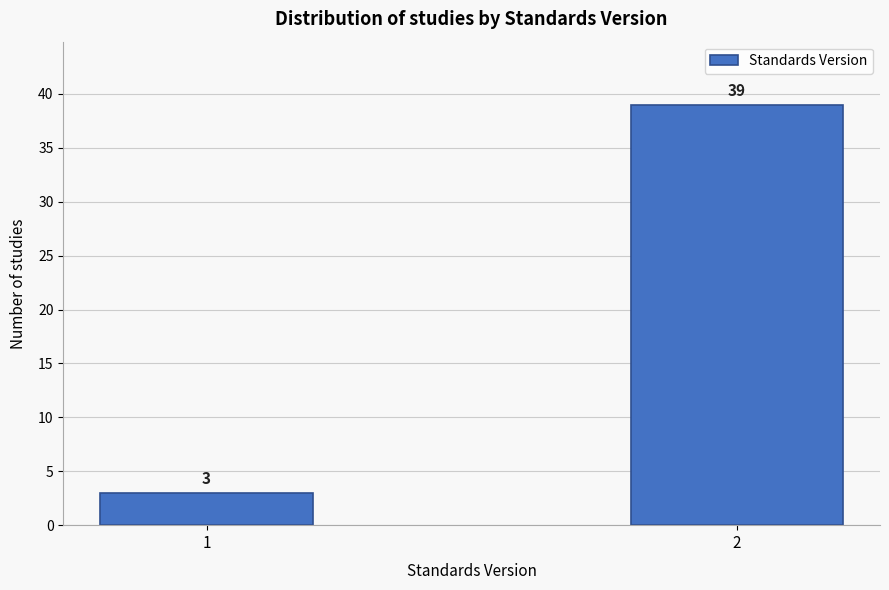

Reading right to left, transcribe all the data shown in this chart.

39	3